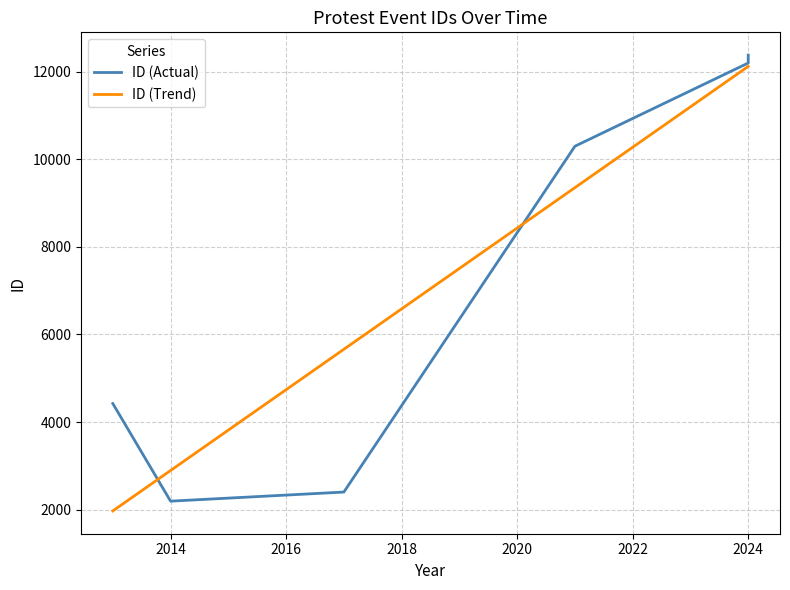

Which series has the largest total across all categories?

ID (Trend)